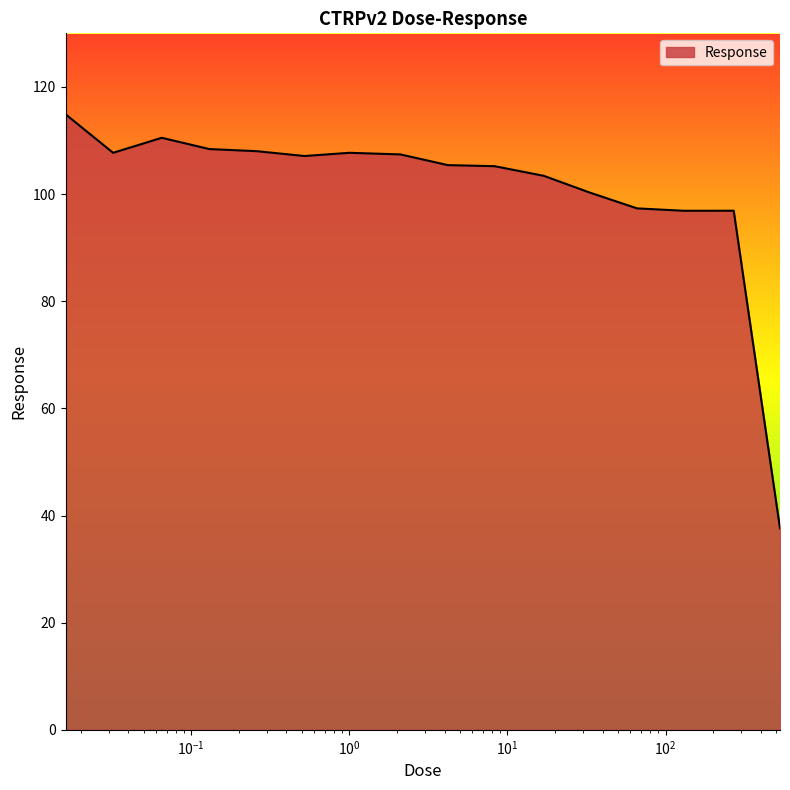

What is the greatest value displayed?

114.9